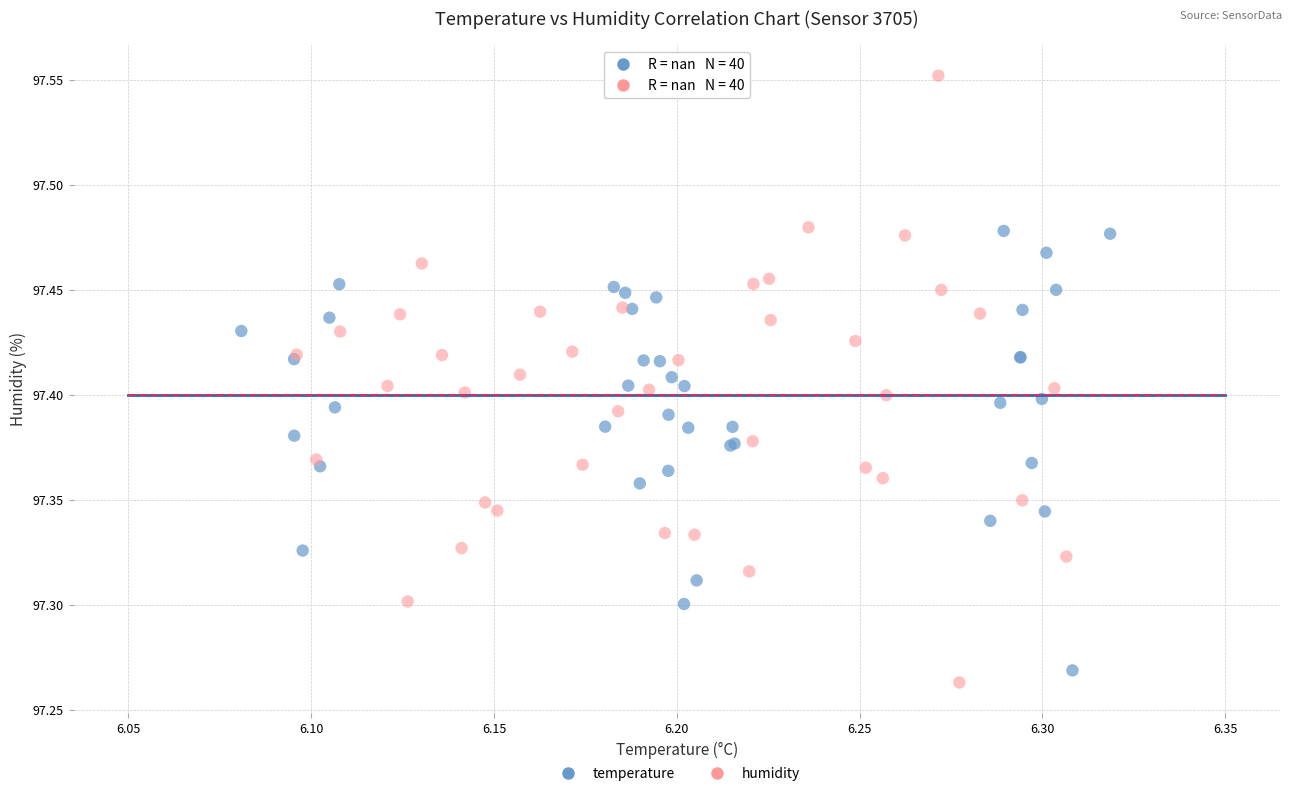

Which series reaches the maximum Y coordinate?

humidity